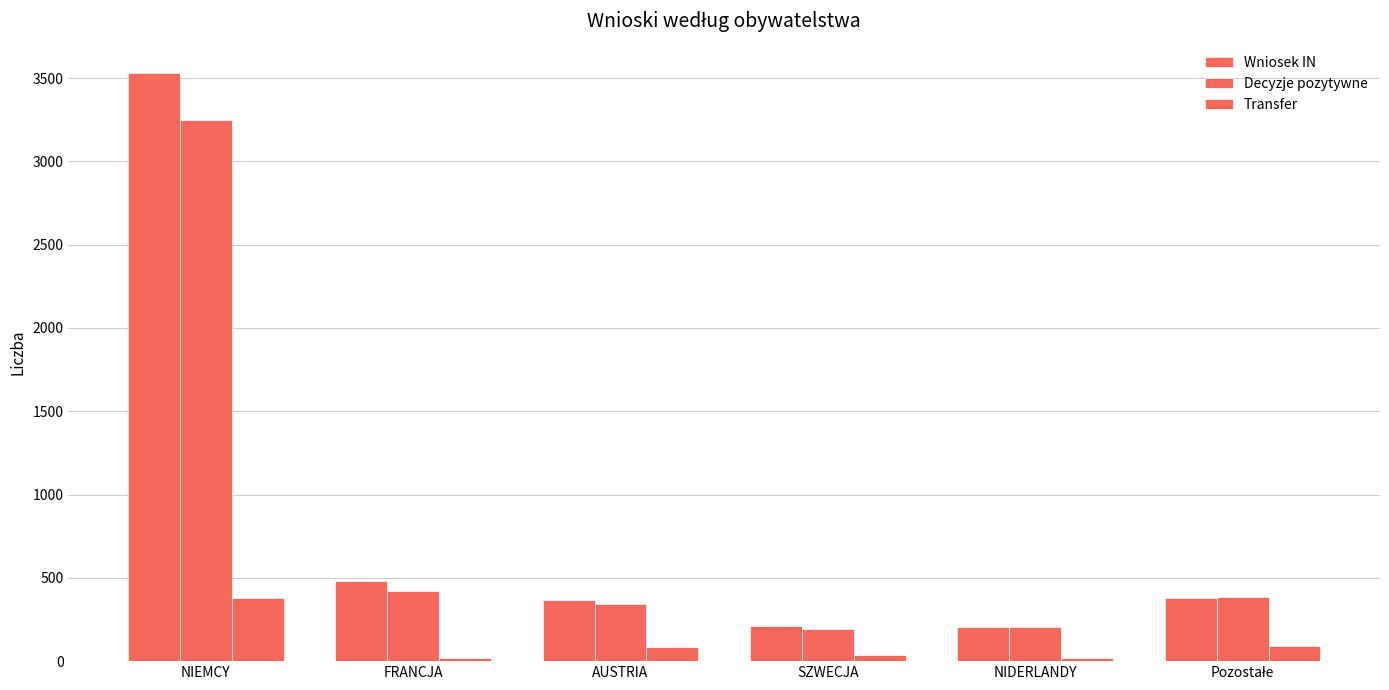

How many data points does each series have?

6